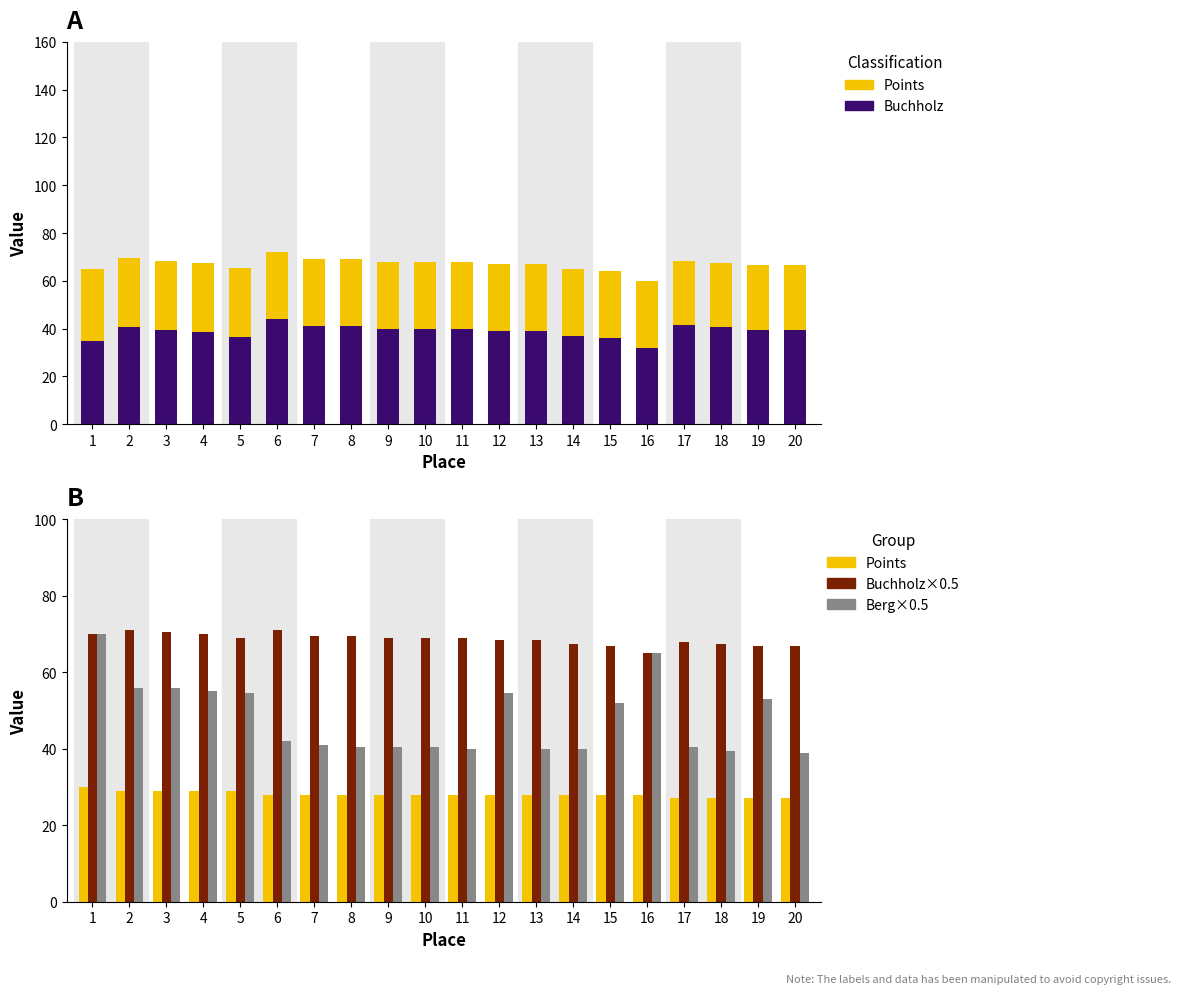

What is the approximate value of Berg×0.5 at 7?

41.0